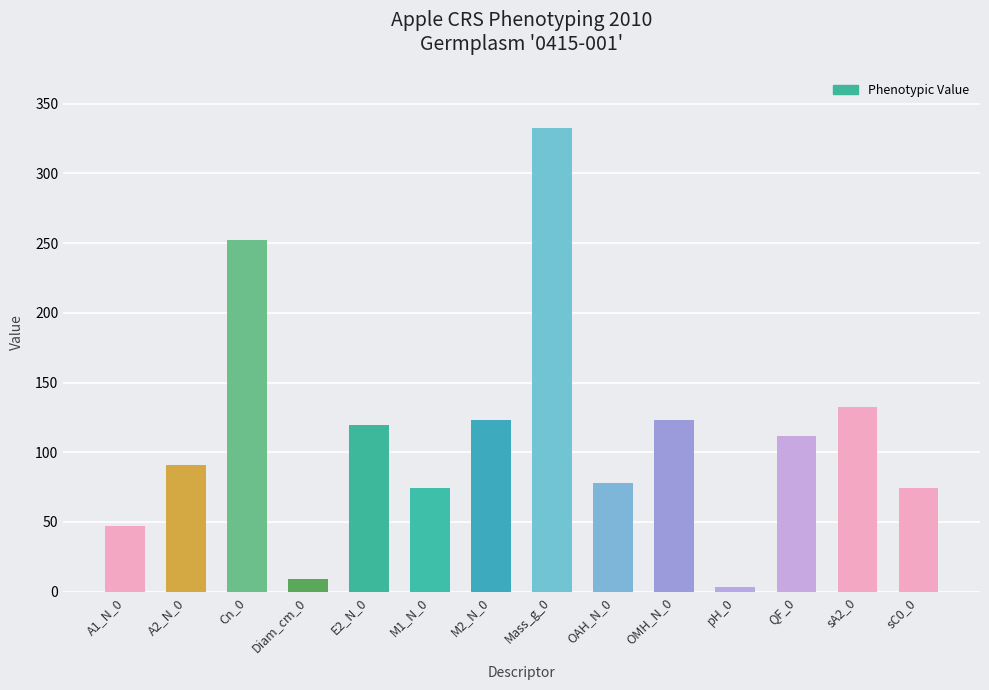

At which category does the chart reach its minimum across all series?

pH_0